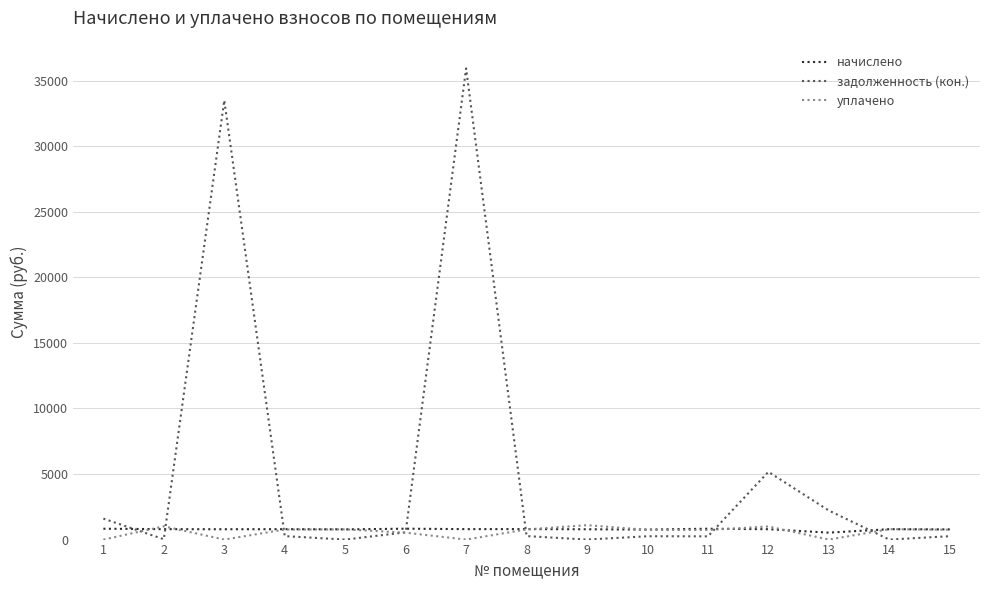

How many lines are shown in the chart?

3